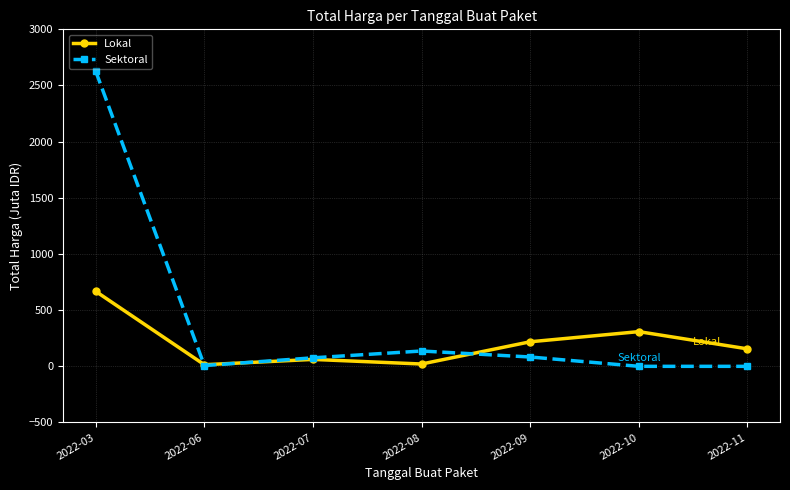

What are all the series names shown in the legend?

Lokal, Sektoral